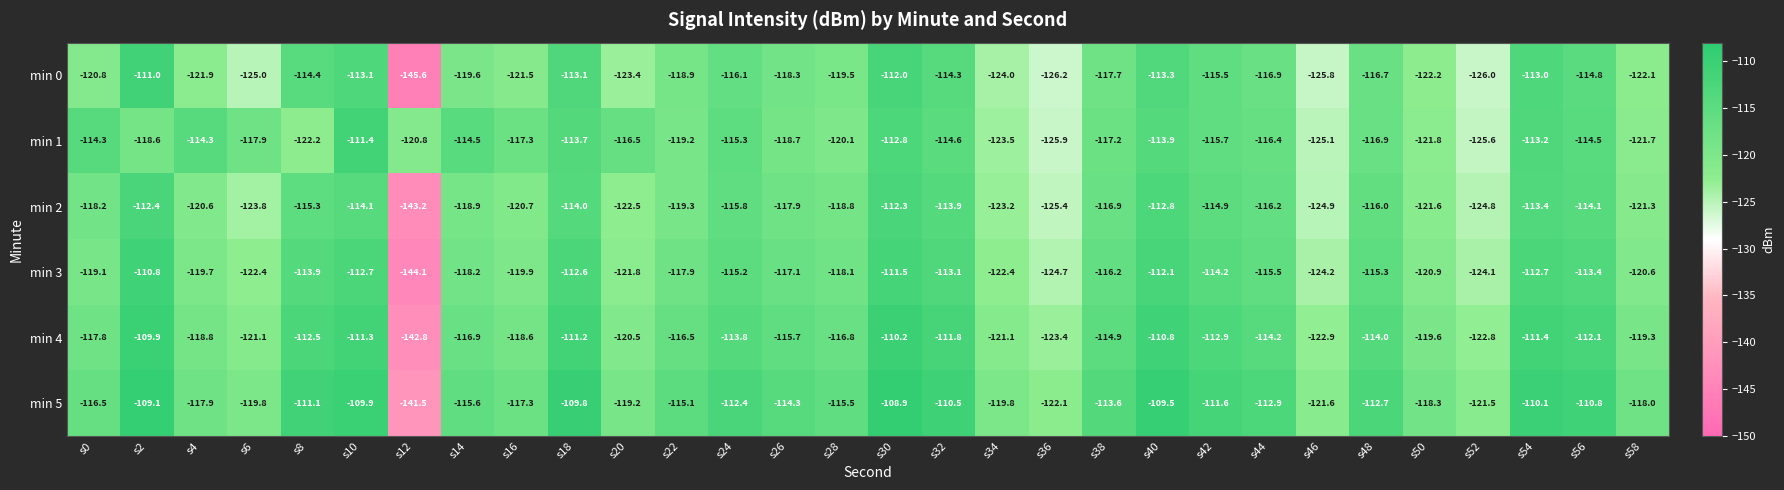

True or false: min 5 has a value of -112.7 at s48.

True